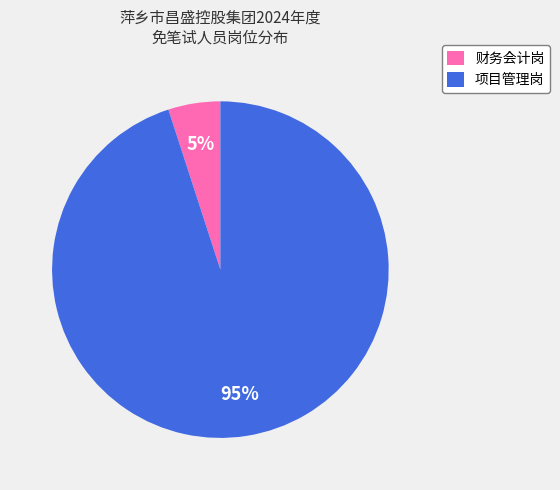

How many slices are in this pie chart?

2